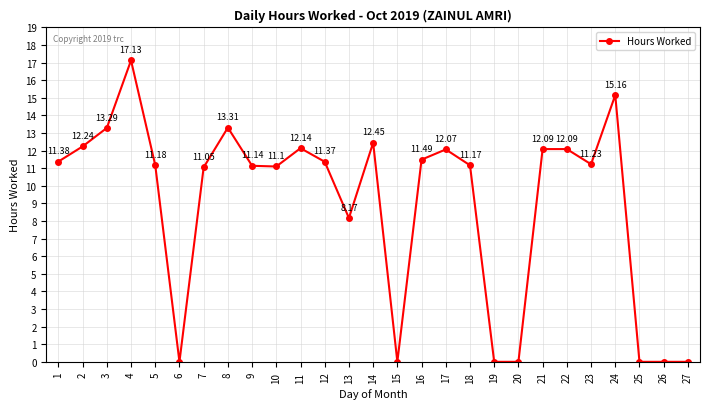

What is the change in value from 10 to 16?

+0.4